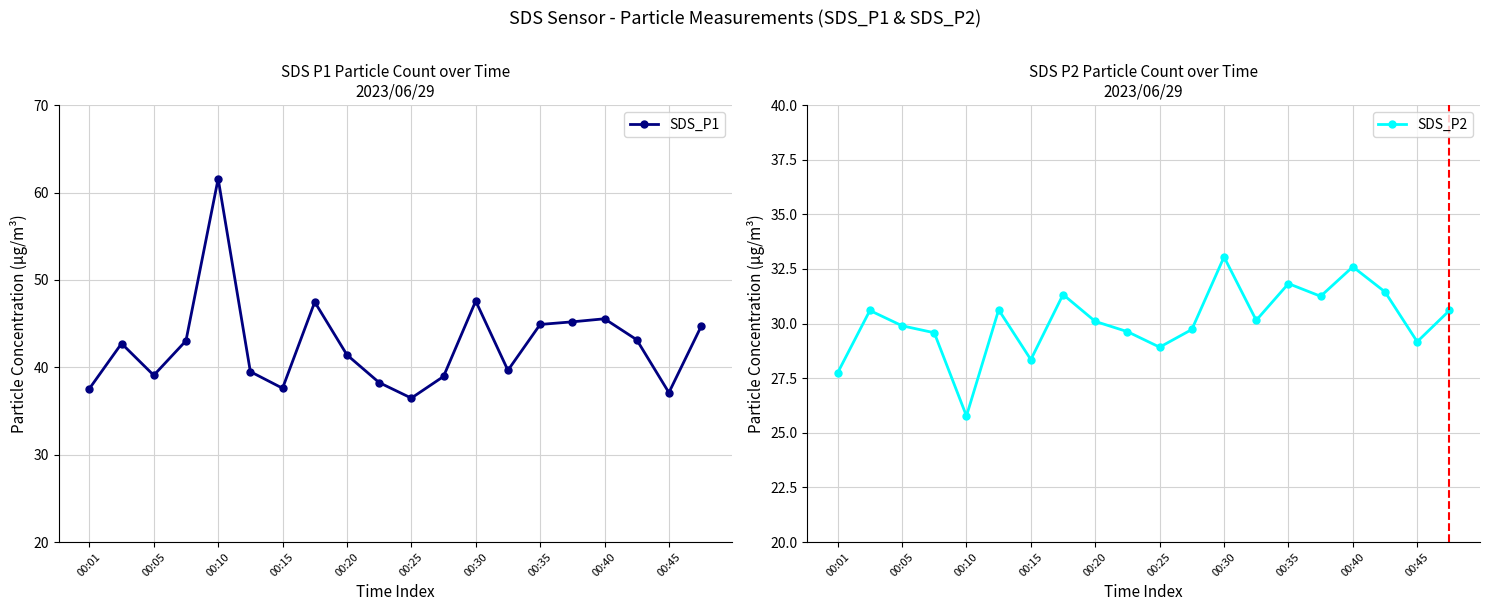

The SDS_P1 series shows 58.0 at 00:45. True or false?

False